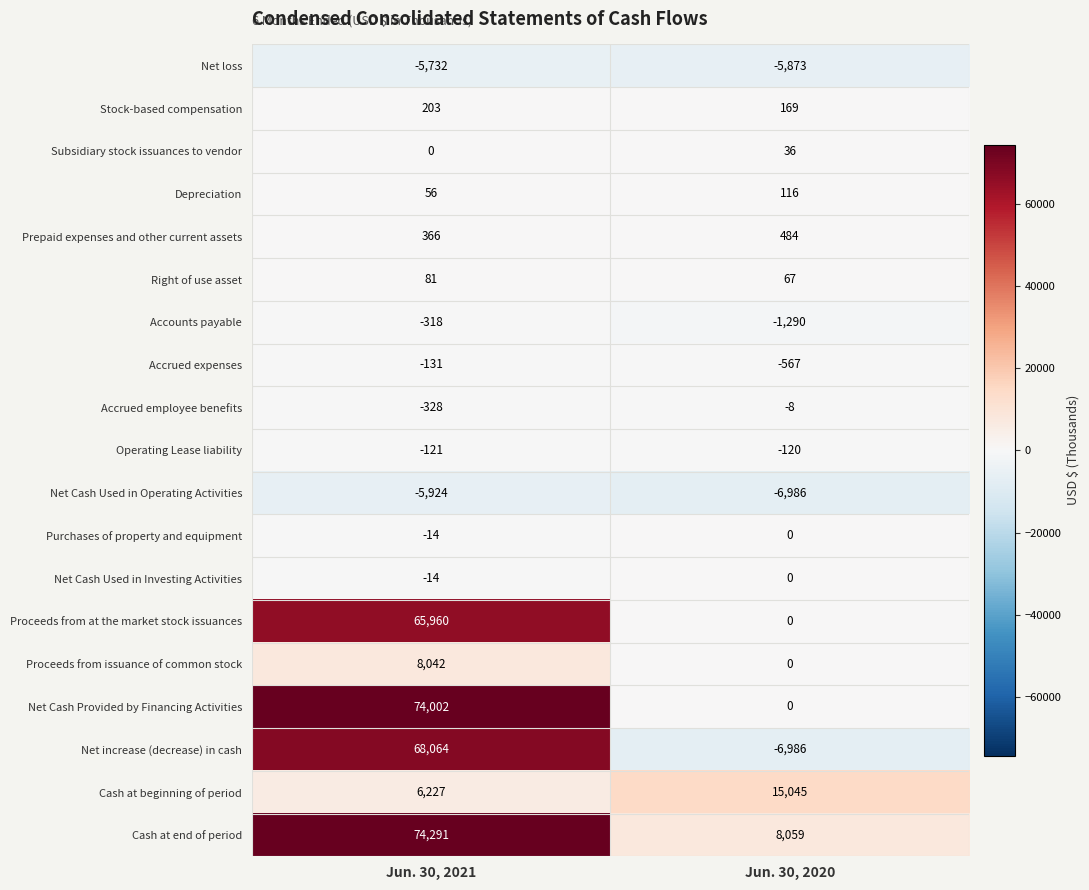

Which series changed the most between Jun. 30, 2021 and Jun. 30, 2020?

Net increase (decrease) in cash